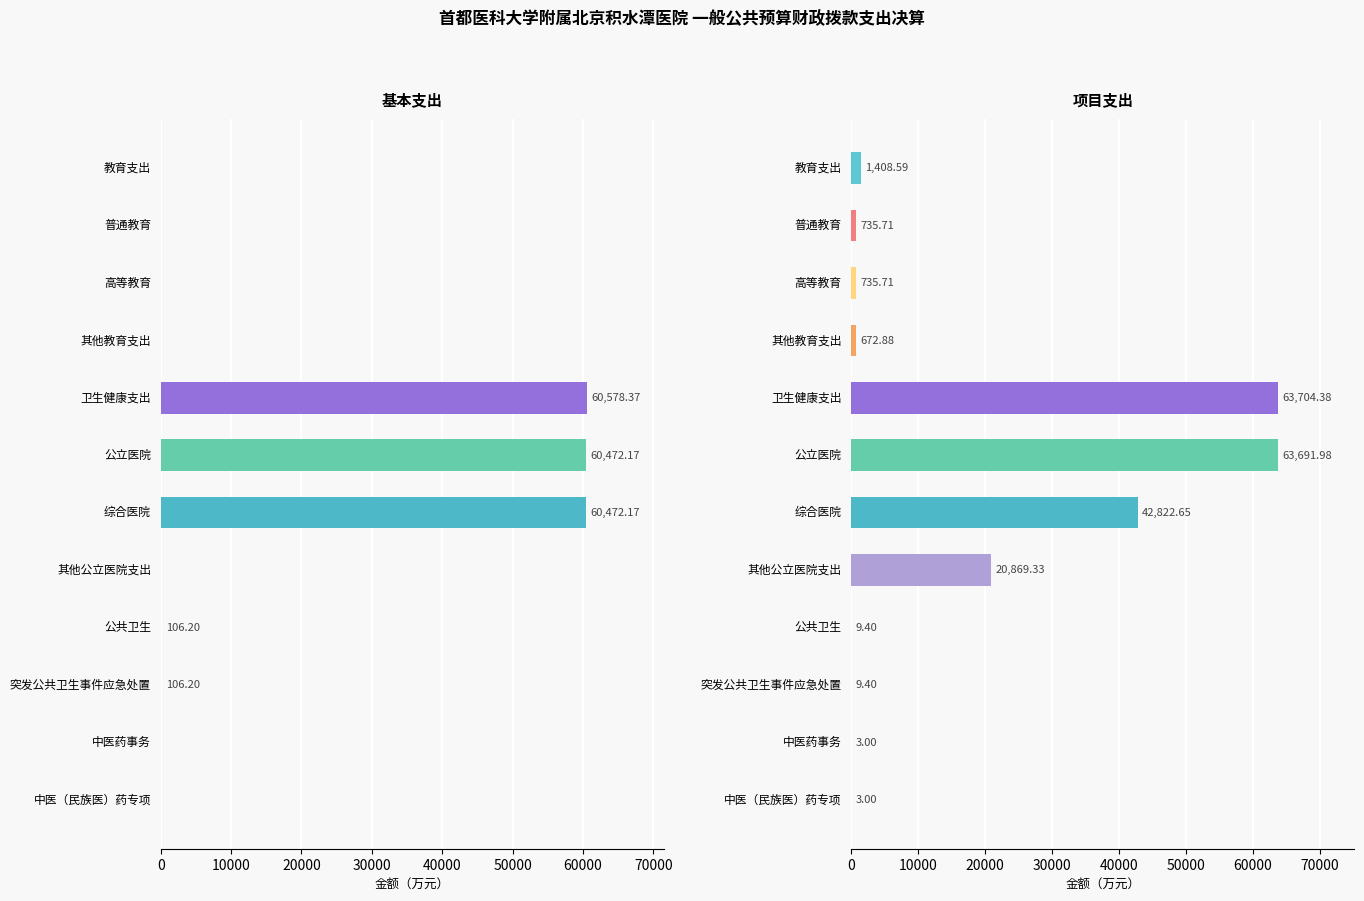

True or false: 基本支出 has a value of 35362.0 at 普通教育.

False